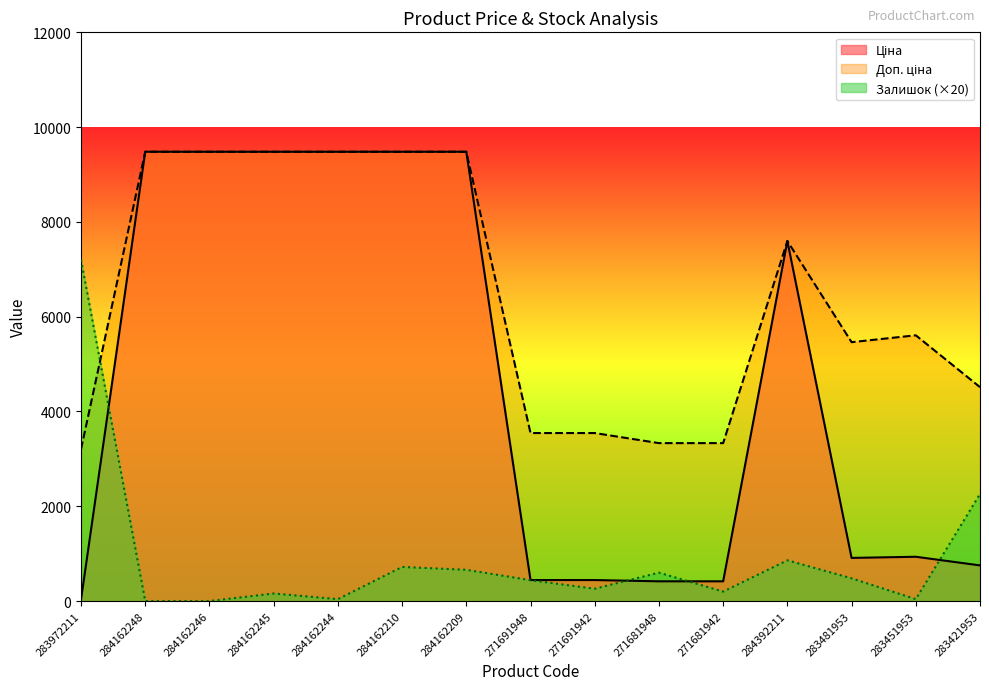

True or false: Доп. ціна has a value of 5147.4 at 284162248.

False